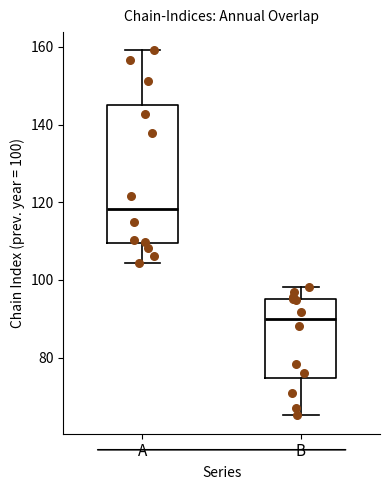

Where does the lower whisker of the box for B end on the y-axis? The values are not printed on the chart, so give them approximately, as read against the axis.

66